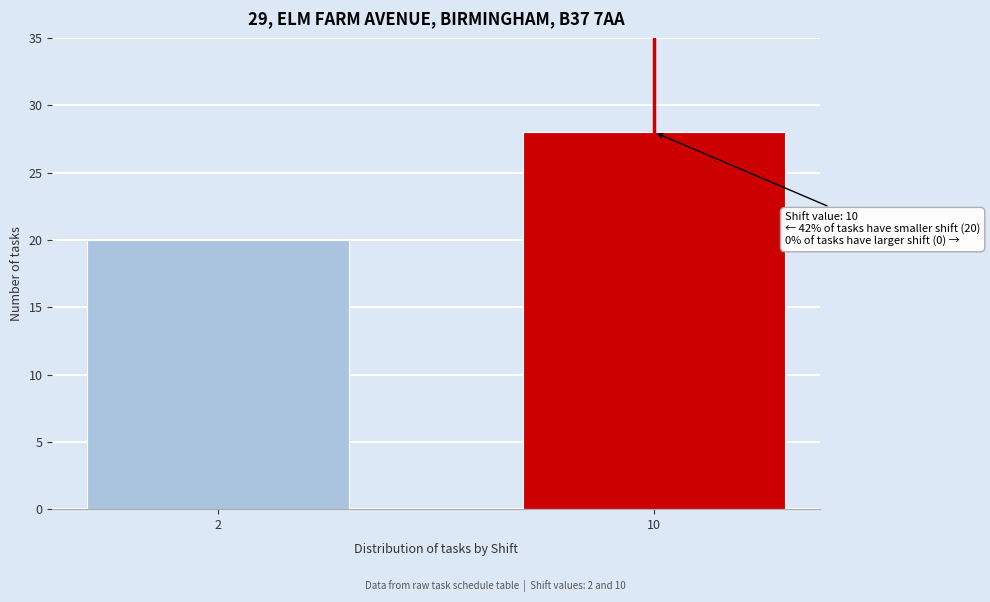

Reading left to right, what are all the values shown in this chart?

2=20	10=28